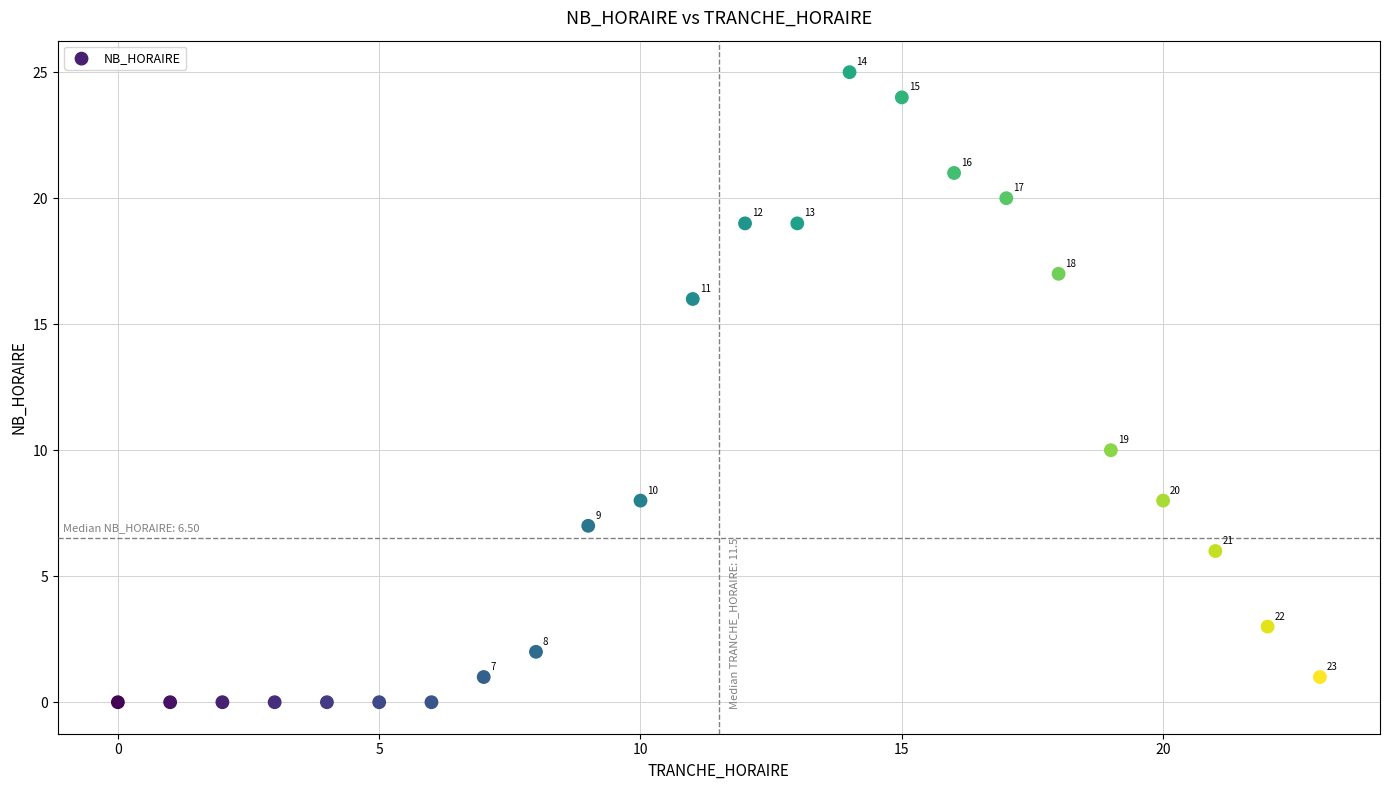

What Y value in the scatter plot is closest to 12?

10